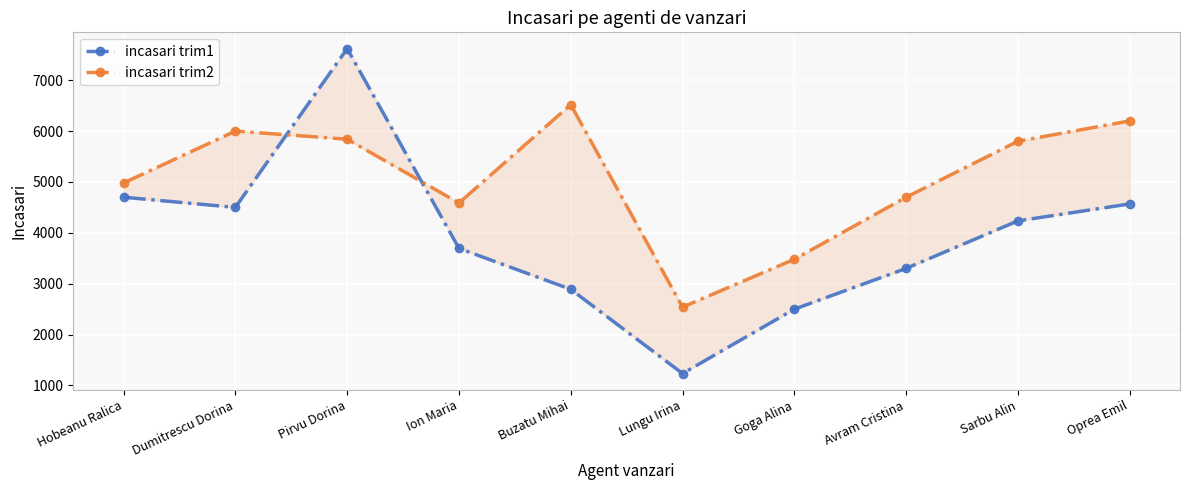

Between Buzatu Mihai and Sarbu Alin, which series saw the biggest shift?

incasari trim1